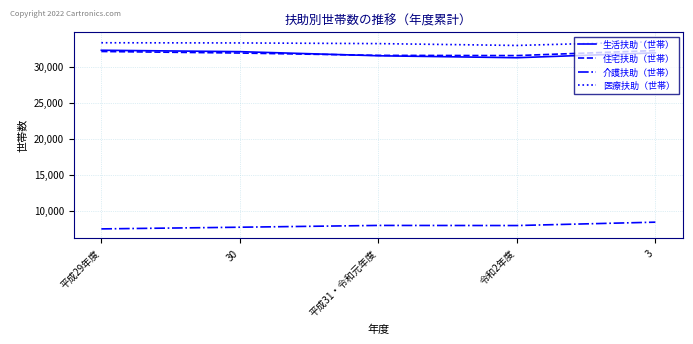

Is it true that 生活扶助（世帯） equals 31942 at 3?

True